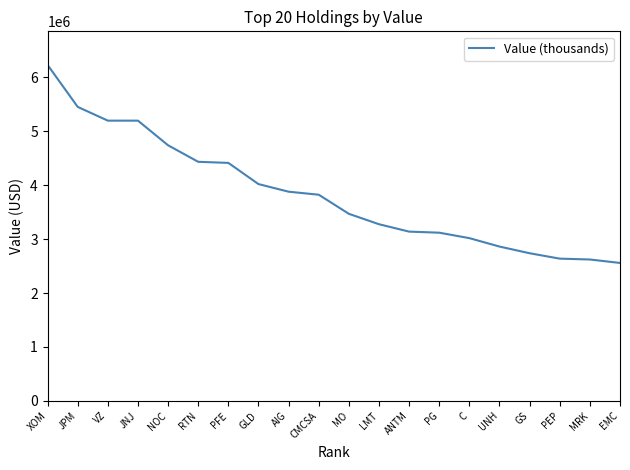

What is the approximate value at LMT, to the nearest 50?

3276000